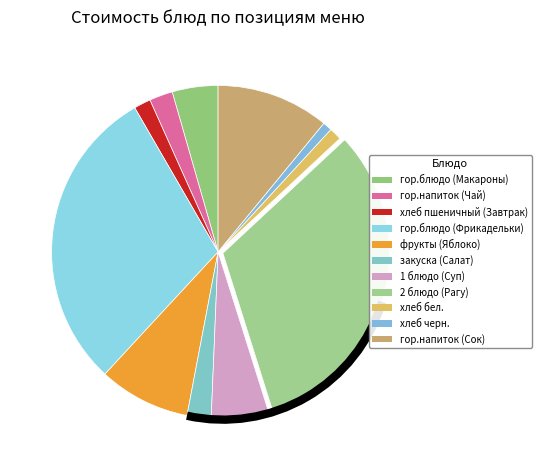

Which category has the smallest portion of the pie?

хлеб черн.